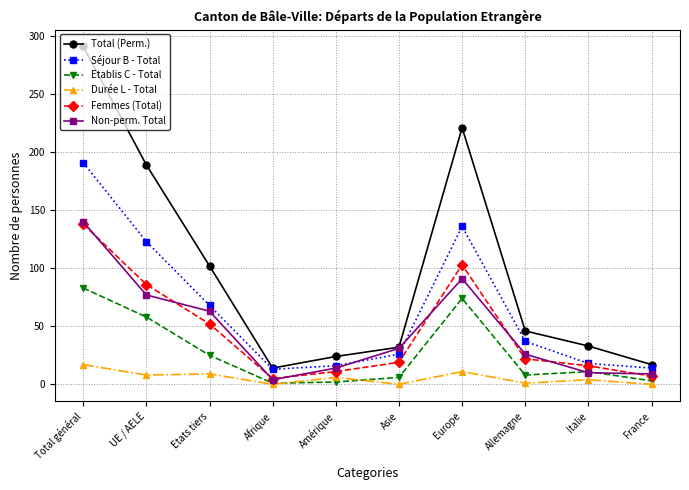

What is the difference between the highest and lowest values at Europe?

210